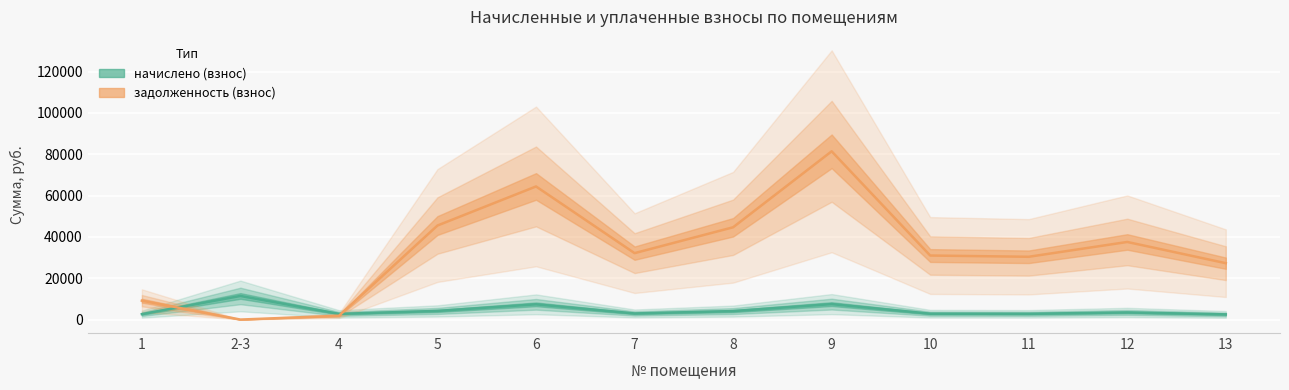

Where is the first local minimum for задолженность (взнос)?

2-3